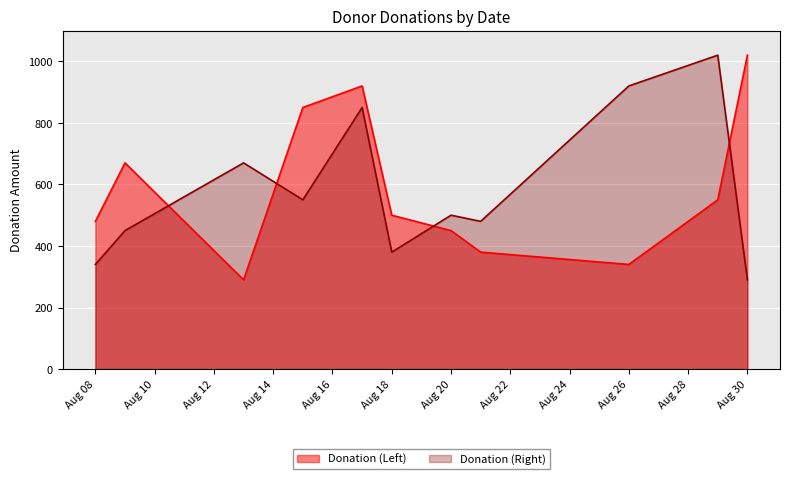

Which series changed the most between 2021-08-17 and 2021-08-26?

Donation (Left)